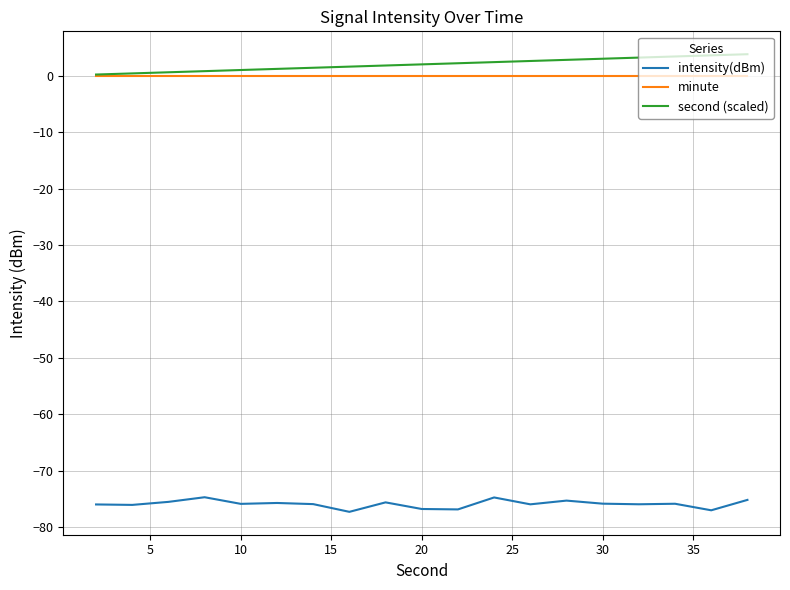

How many lines are shown in the chart?

3